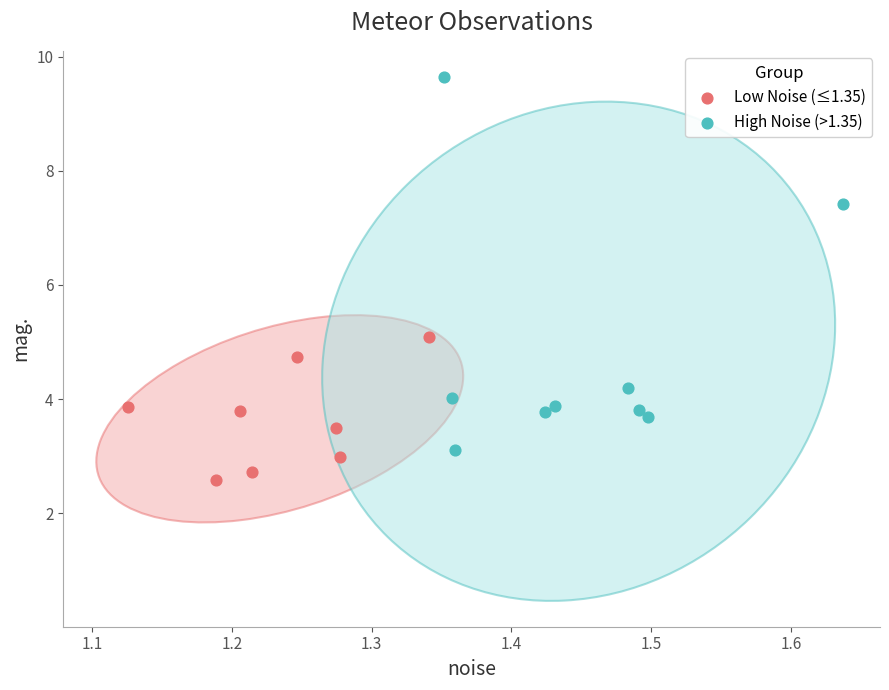

Which series reaches the maximum Y coordinate?

High Noise (>1.35)